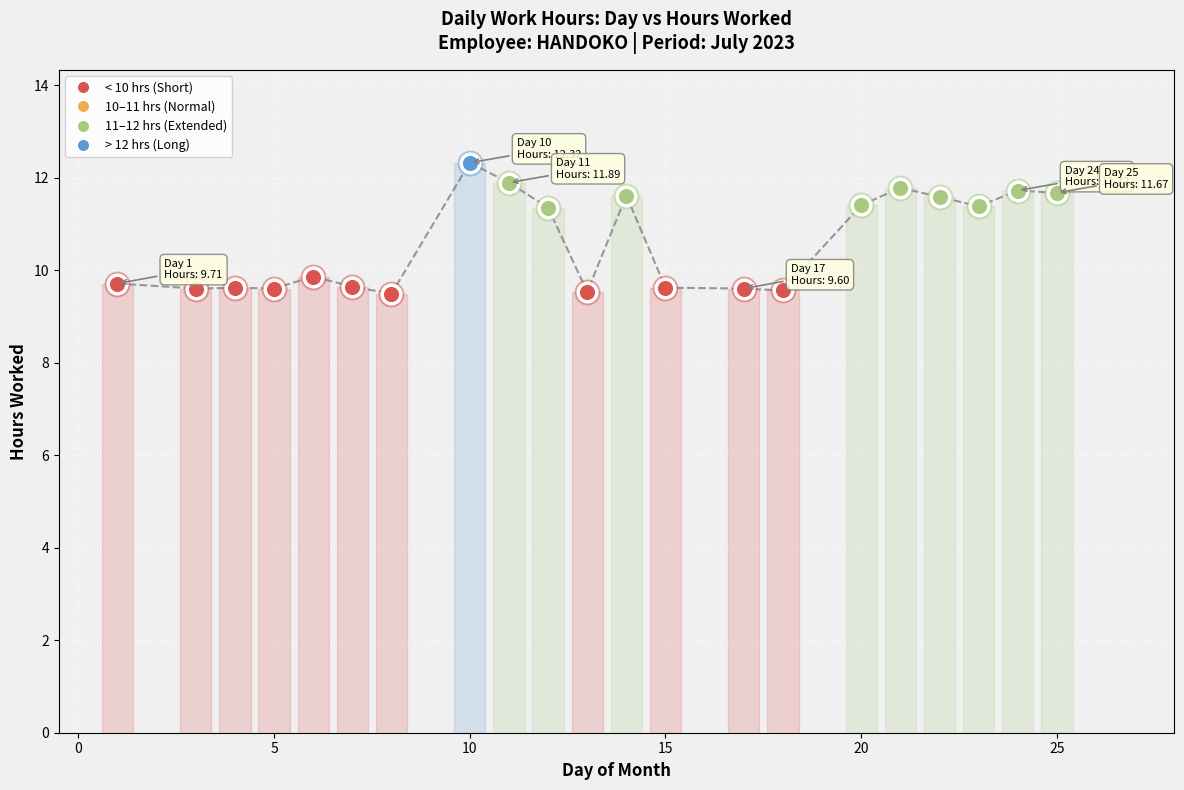

What is the greatest value displayed?

12.3